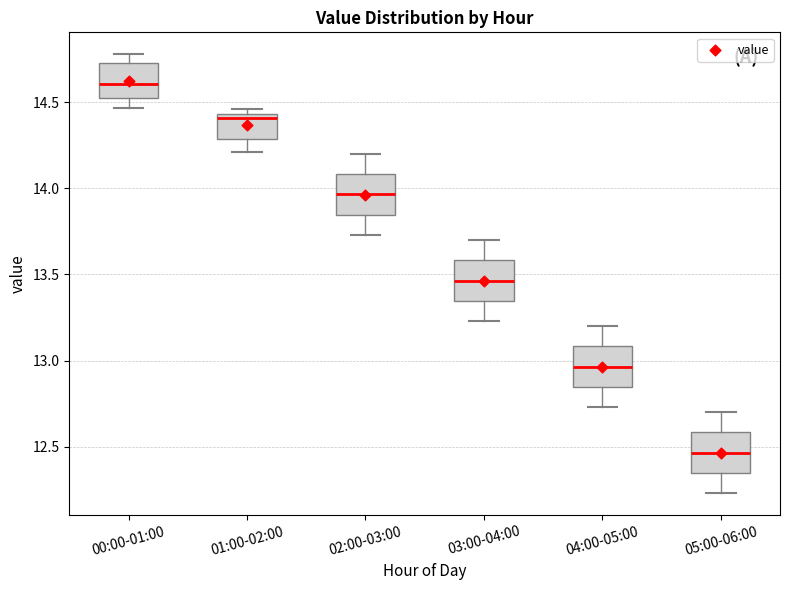

Reading left to right, transcribe this box plot: for each box, give where its median line is, the range the box spans, and where its two whiskers end, as read against the y-axis. The values are not printed on the chart, so give them approximately, as read against the axis.

00:00-01:00: median 14.60, box 14.55 to 14.75, whiskers 14.45 to 14.80
01:00-02:00: median 14.40, box 14.30 to 14.45, whiskers 14.20 to 14.45 (just above the box's upper edge)
02:00-03:00: median 13.95, box 13.85 to 14.10, whiskers 13.75 to 14.20
03:00-04:00: median 13.45, box 13.35 to 13.60, whiskers 13.25 to 13.70
04:00-05:00: median 12.95, box 12.85 to 13.10, whiskers 12.75 to 13.20
05:00-06:00: median 12.45, box 12.35 to 12.60, whiskers 12.25 to 12.70